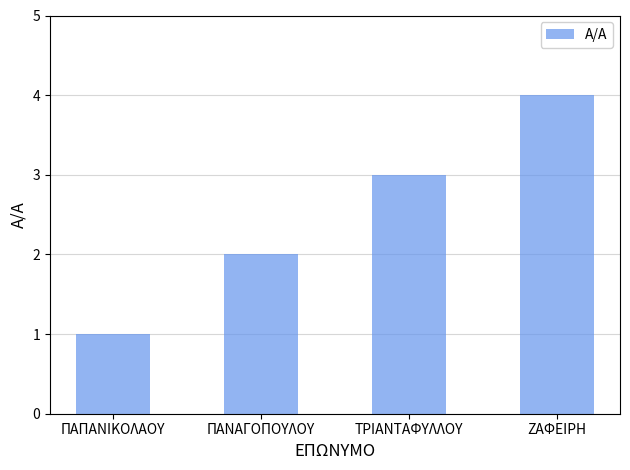

What is the label of the 4th bar from the right?

ΠΑΠΑΝΙΚΟΛΑΟΥ